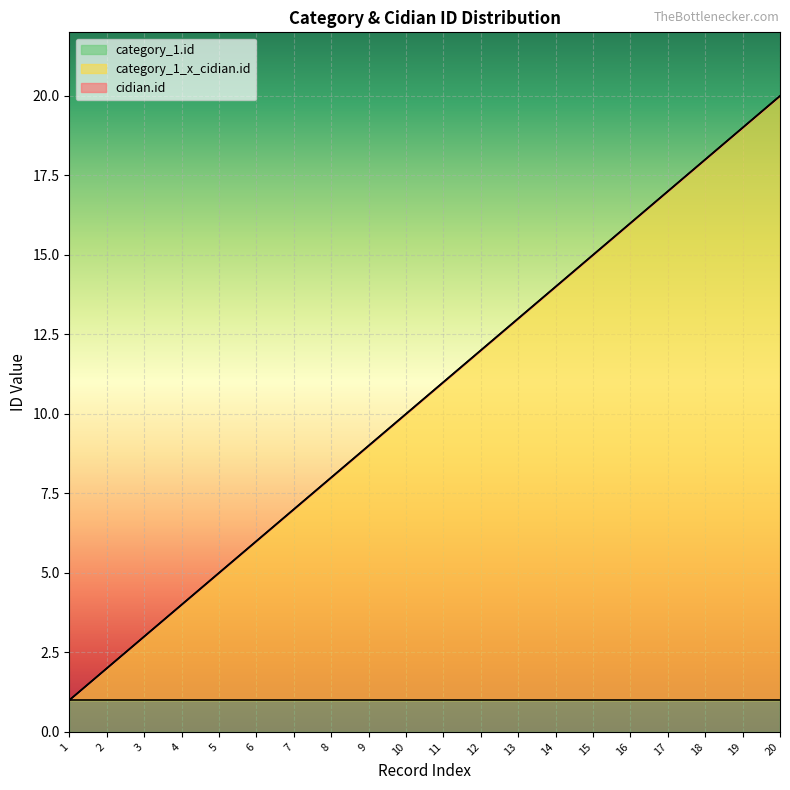

What is the sum of all cidian.id values?

210